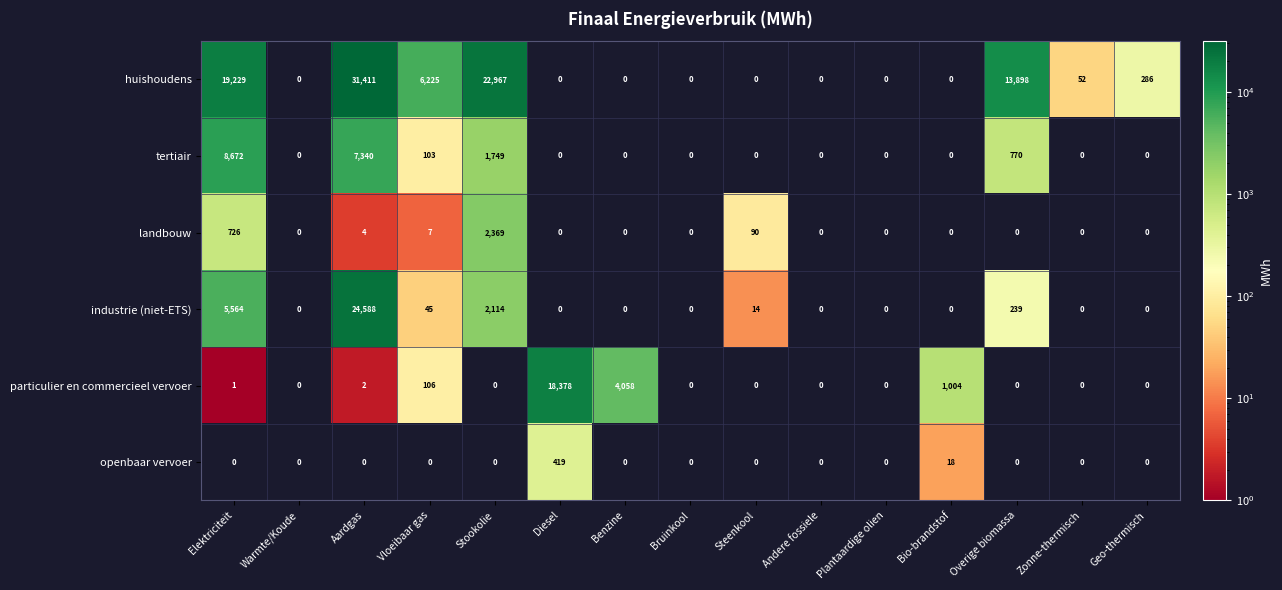

The value of industrie (niet-ETS) at Warmte/Koude is 0. True or false?

True